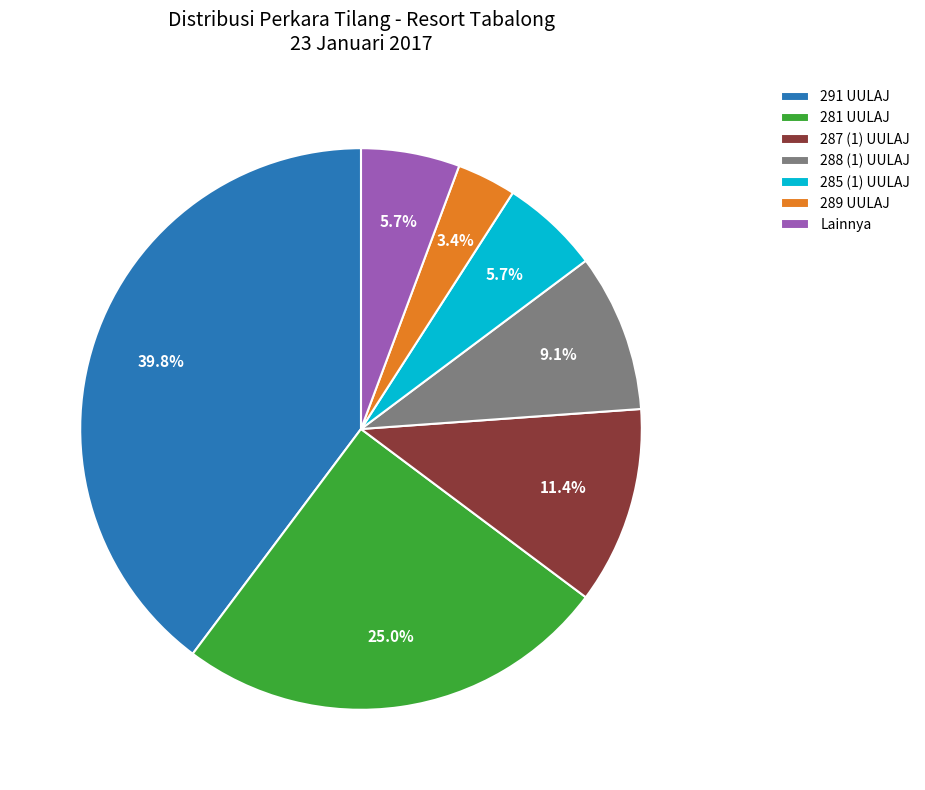

Do Lainnya and 291 UULAJ together represent more than half of the pie?

No